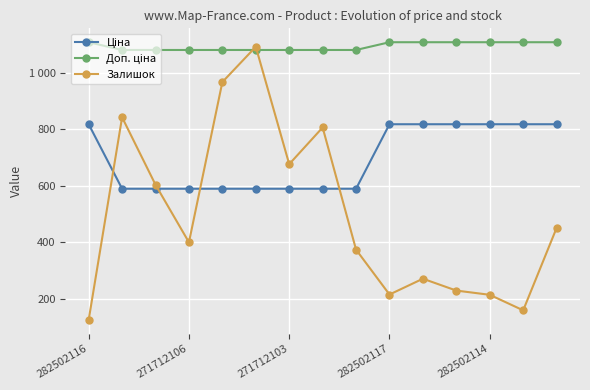

Rank the series by their average value, from highest to lowest.

Доп. ціна, Ціна, Залишок